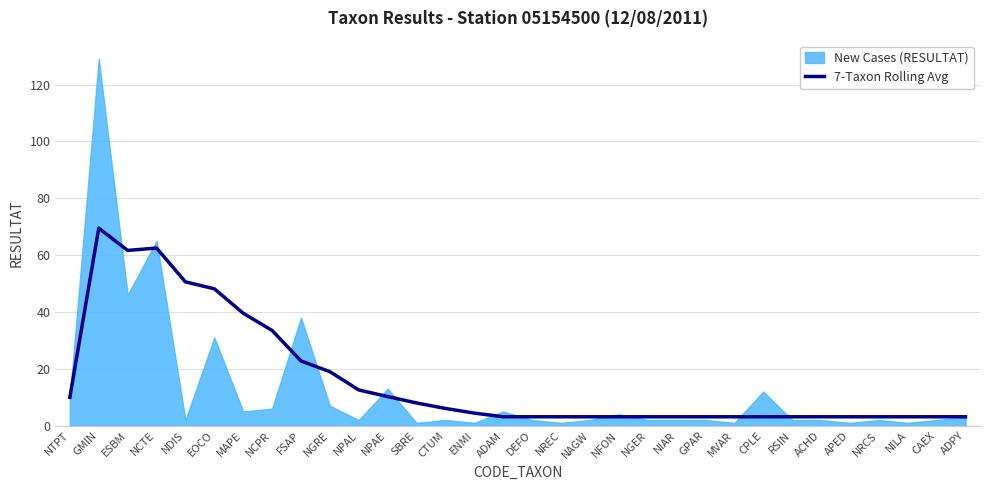

The value of 7-Taxon Rolling Avg at EOCO is 10.1. True or false?

False